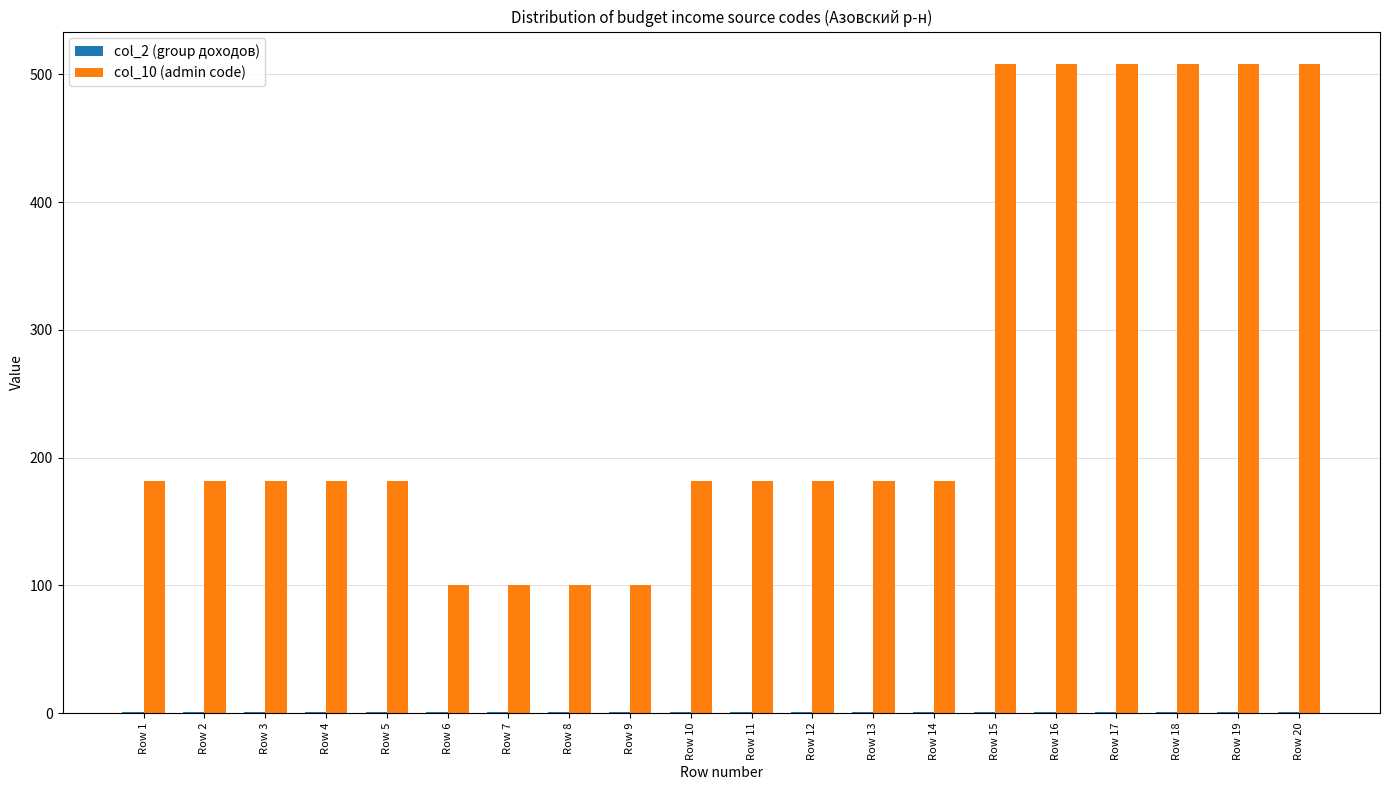

Is it true that col_10 (admin code) equals 114 at Row 13?

False